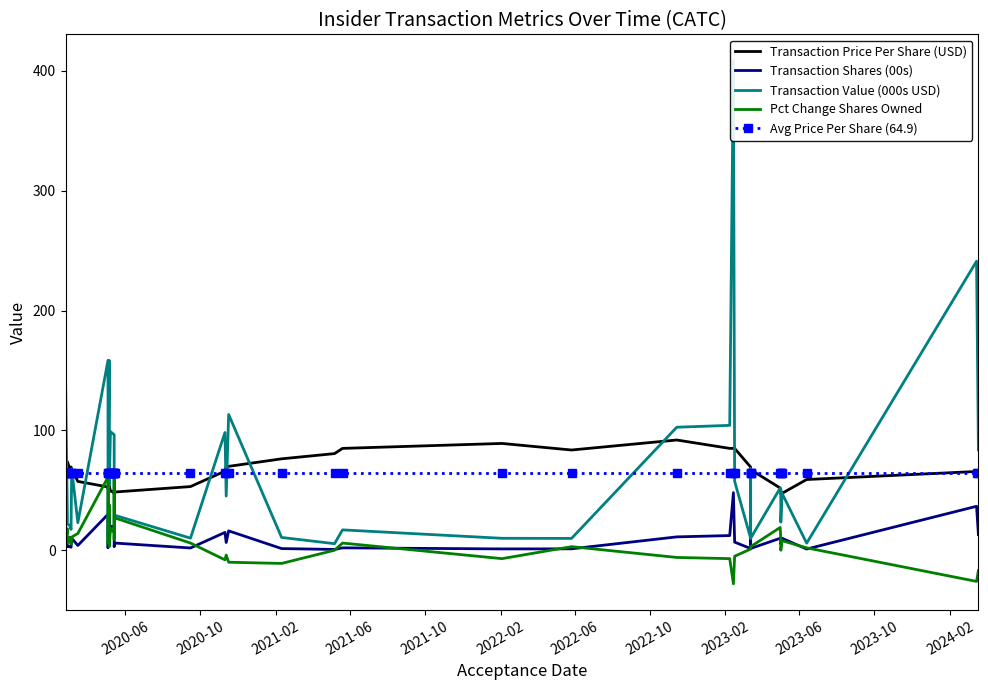

What is the smallest value displayed?

-28.0